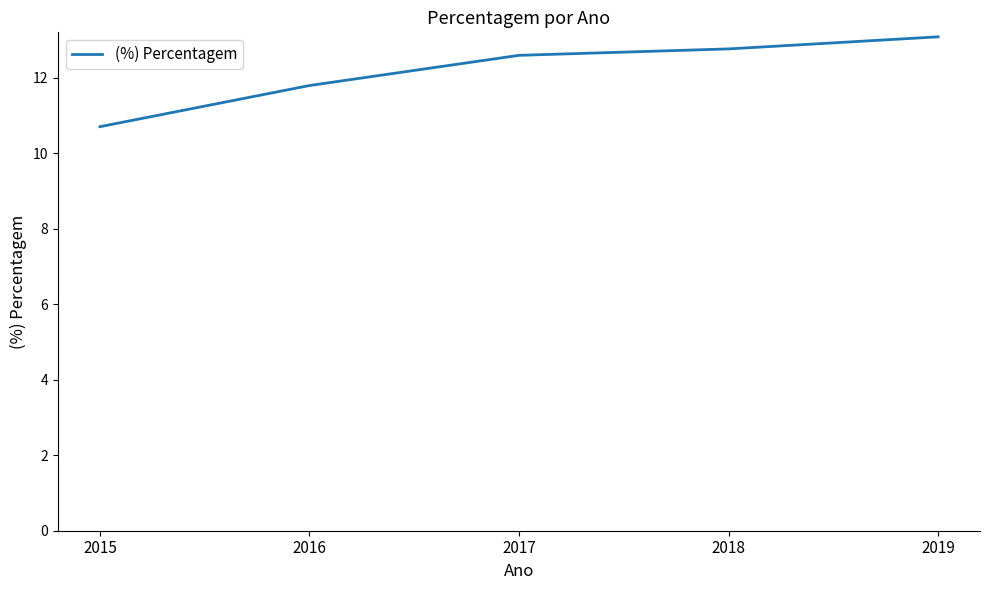

Reading left to right, extract all data points from this chart.

2015=10.7	2016=11.8	2017=12.6	2018=12.8	2019=13.1